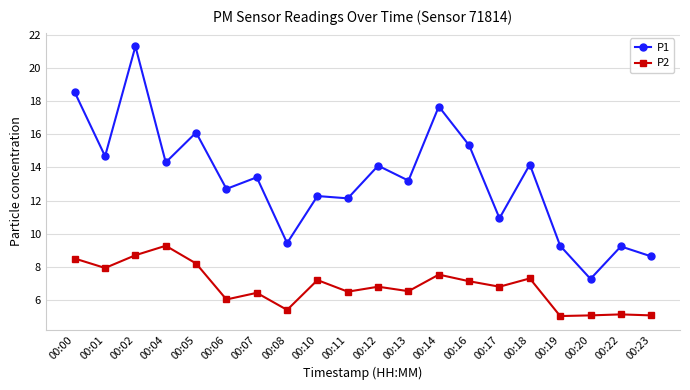

True or false: P1 and P2 cross at least once.

False